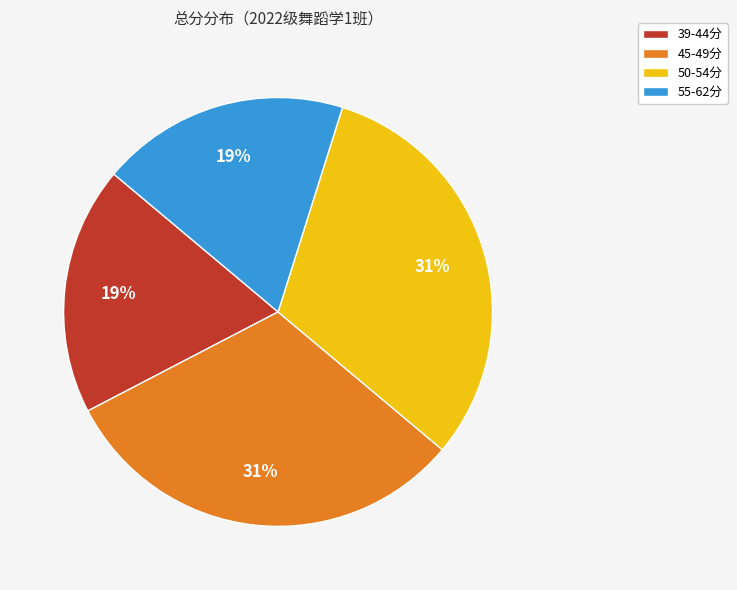

Does 45-49分 account for over 50% of the chart?

No